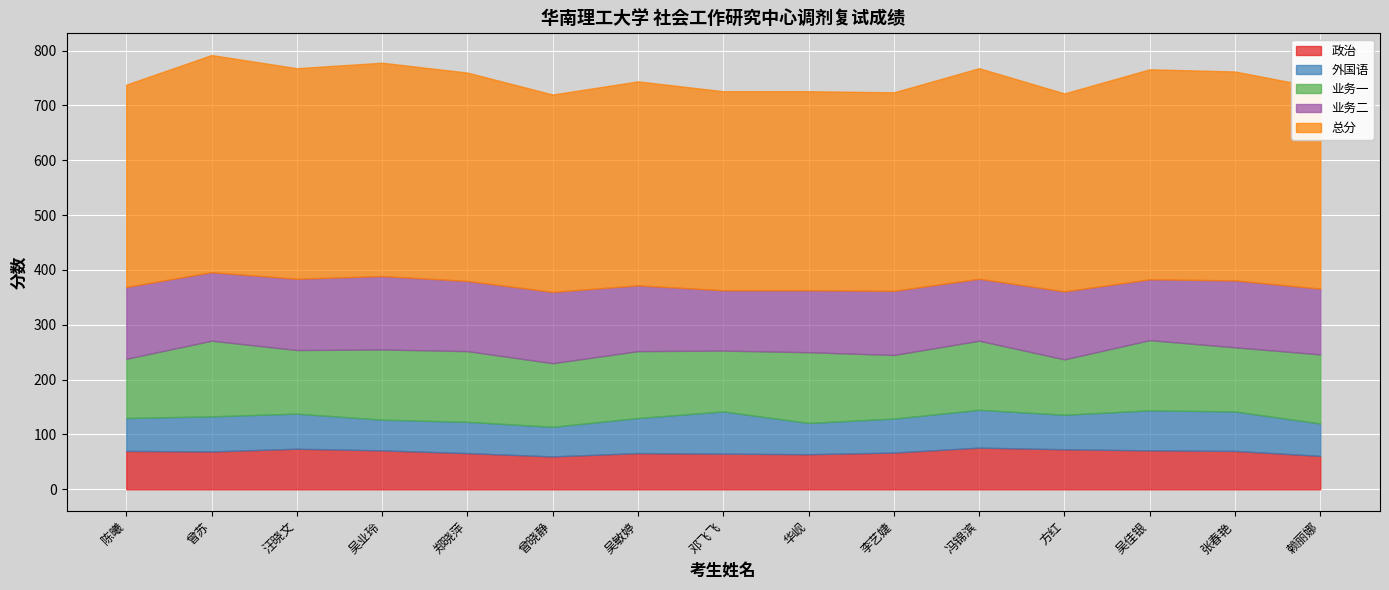

What is the difference between the 业务二 values at 李艺婕 and 华岘?

4